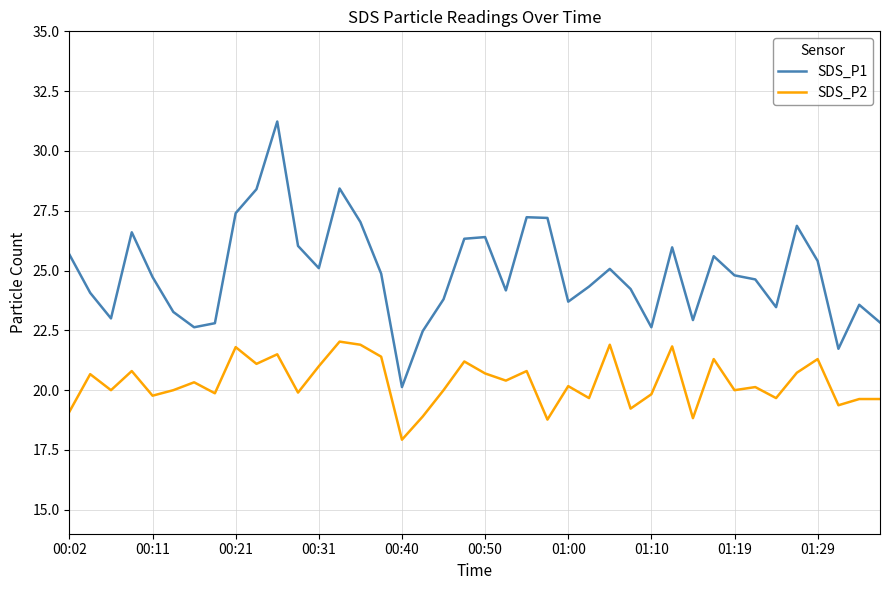

List the series in order of their overall mean, lowest first.

SDS_P2, SDS_P1